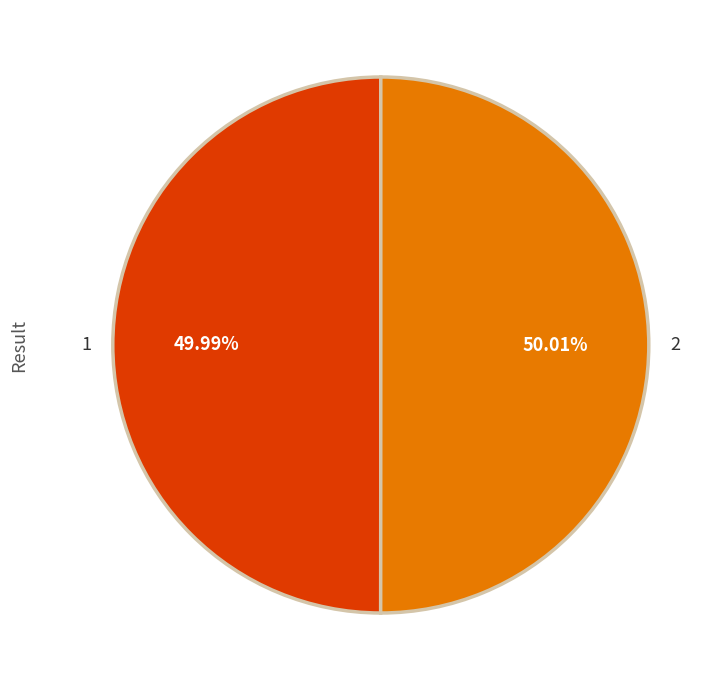

Approximately how many times larger is the value at 2 compared to 1?

1.0